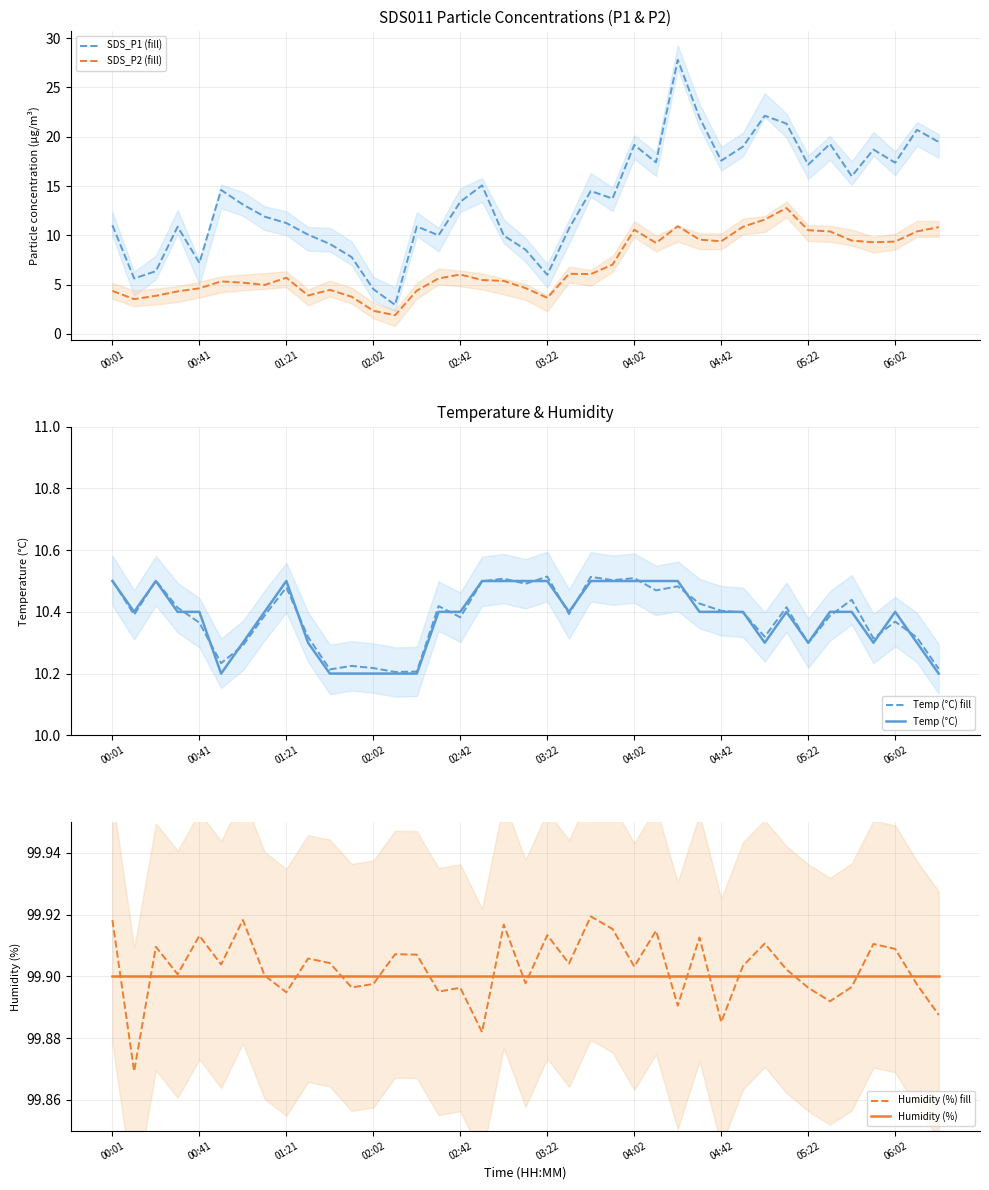

What is the minimum value for SDS_P1 (fill)?

3.0